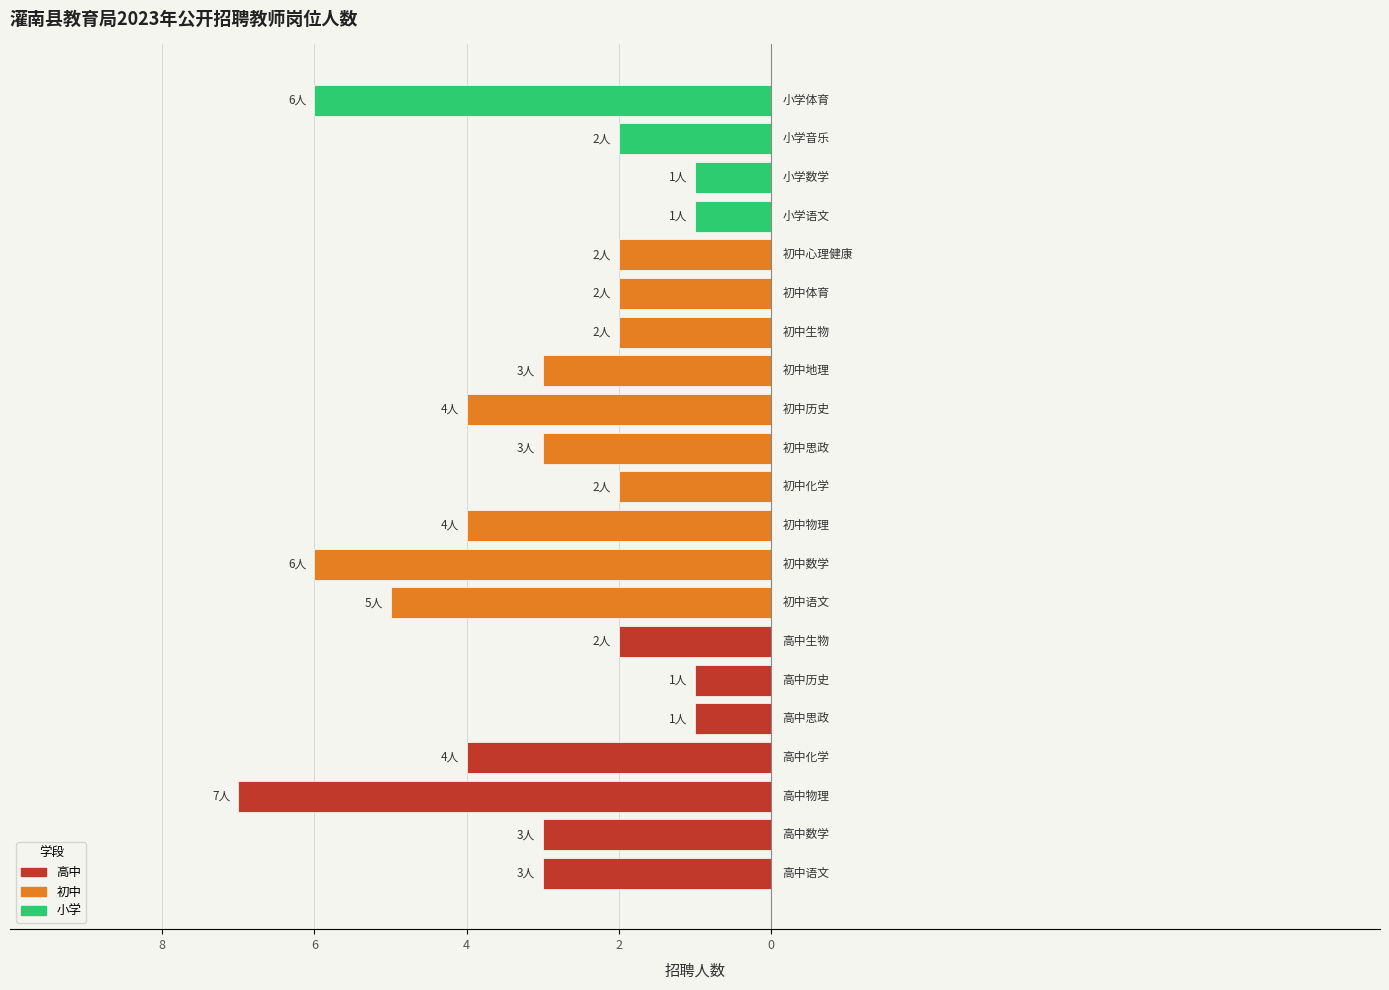

How many values are below -3?

7